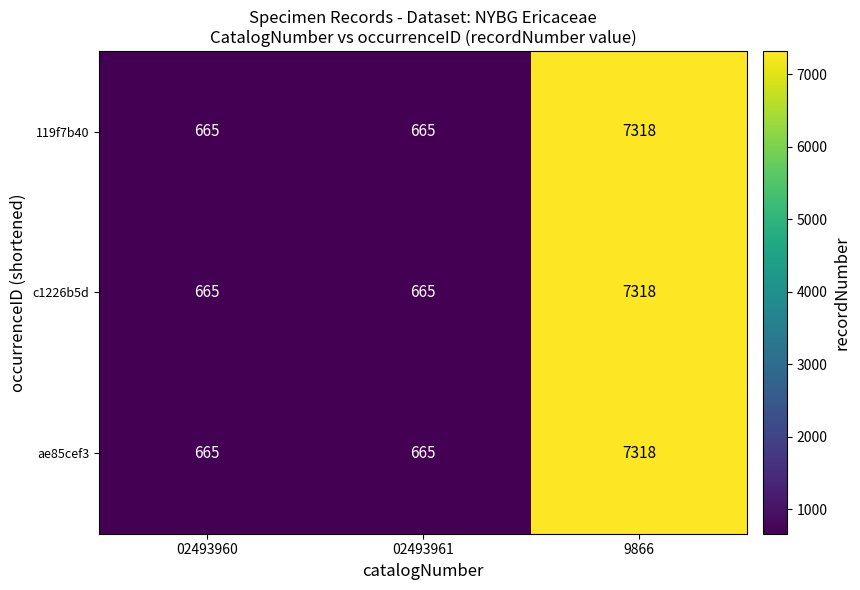

Which category has the highest value in the 119f7b40 series?

9866